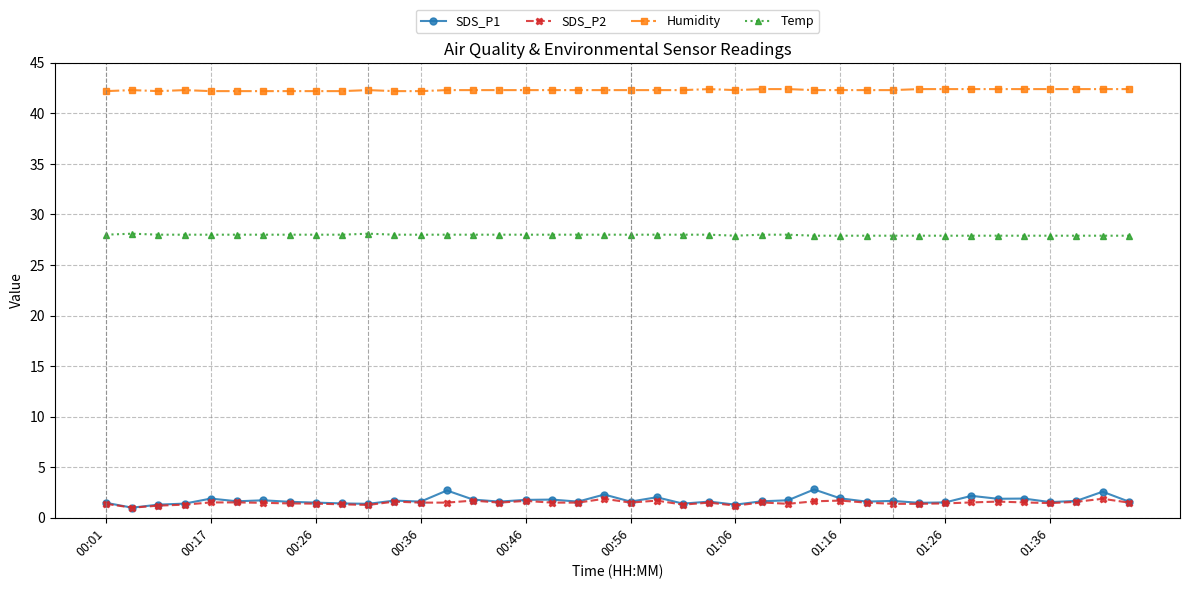

True or false: SDS_P1 has more than 2 points higher than both neighbors.

True